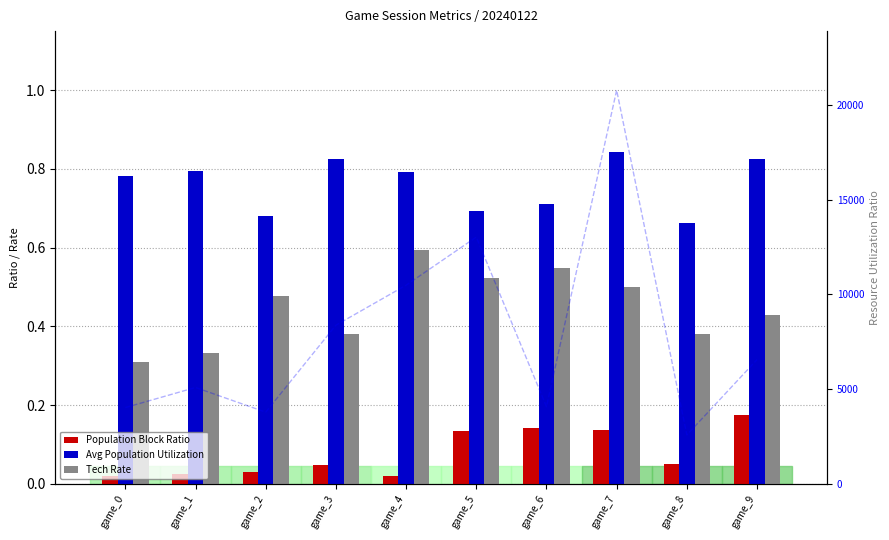

Reading left to right, what are all the values shown in this chart?

Population Block Ratio: 0.0	0.0	0.0	0.0	0.0	0.1	0.1	0.1	0.1	0.2
Avg Population Utilization: 0.8	0.8	0.7	0.8	0.8	0.7	0.7	0.8	0.7	0.8
Tech Rate: 0.3	0.3	0.5	0.4	0.6	0.5	0.5	0.5	0.4	0.4
Resource Utilization: 4026.5	5085.9	3784.7	8372.5	10482.3	13023.0	4072.1	20772.8	2580.7	6559.1